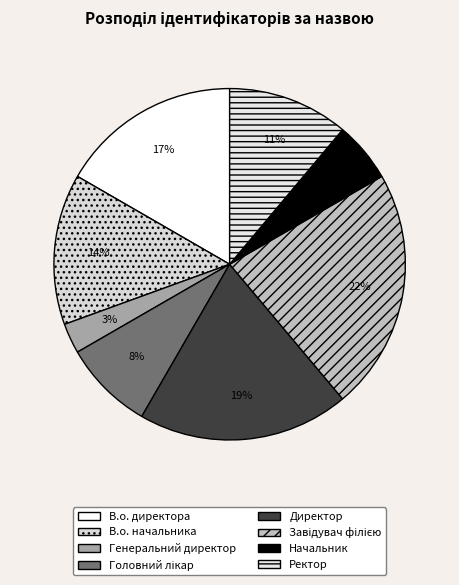

How many slices are in this pie chart?

8